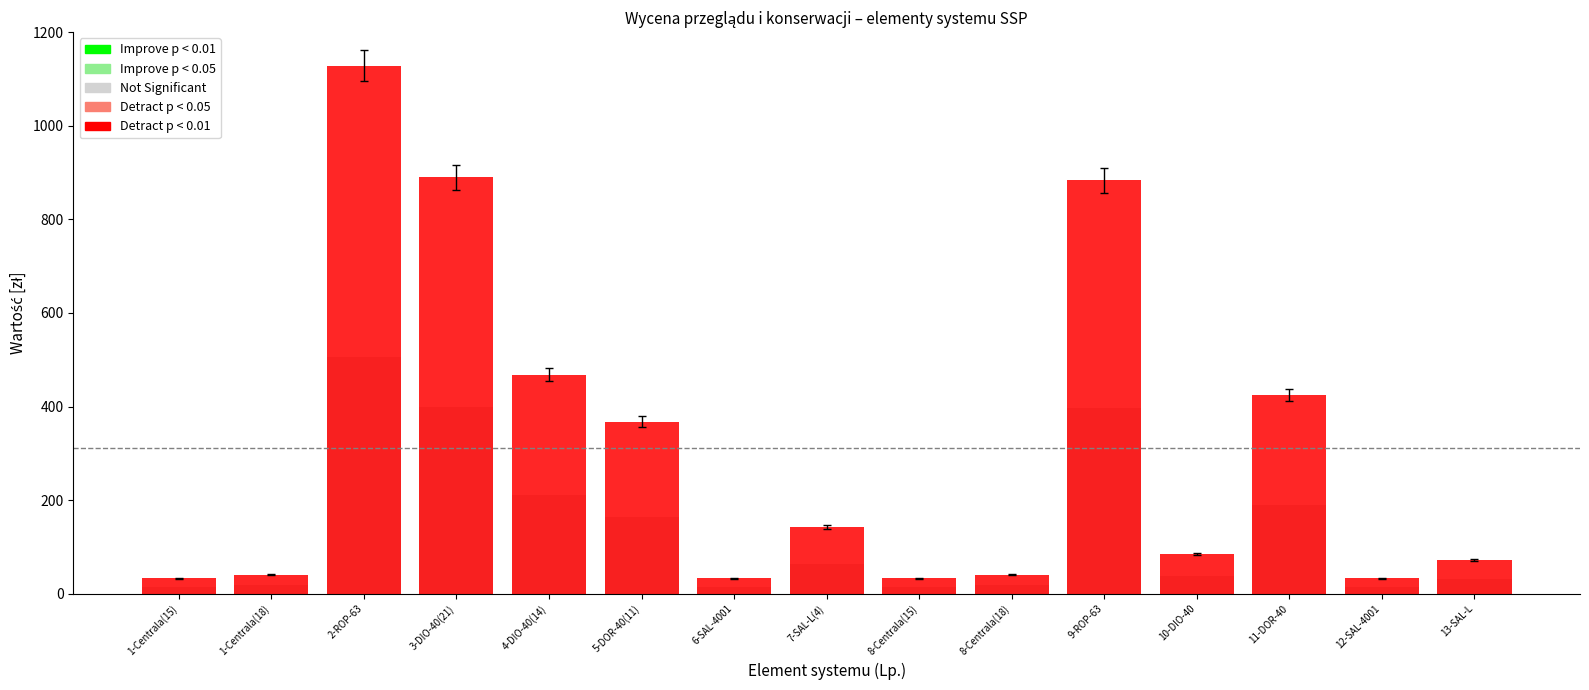

How many distinct data groups are displayed?

1